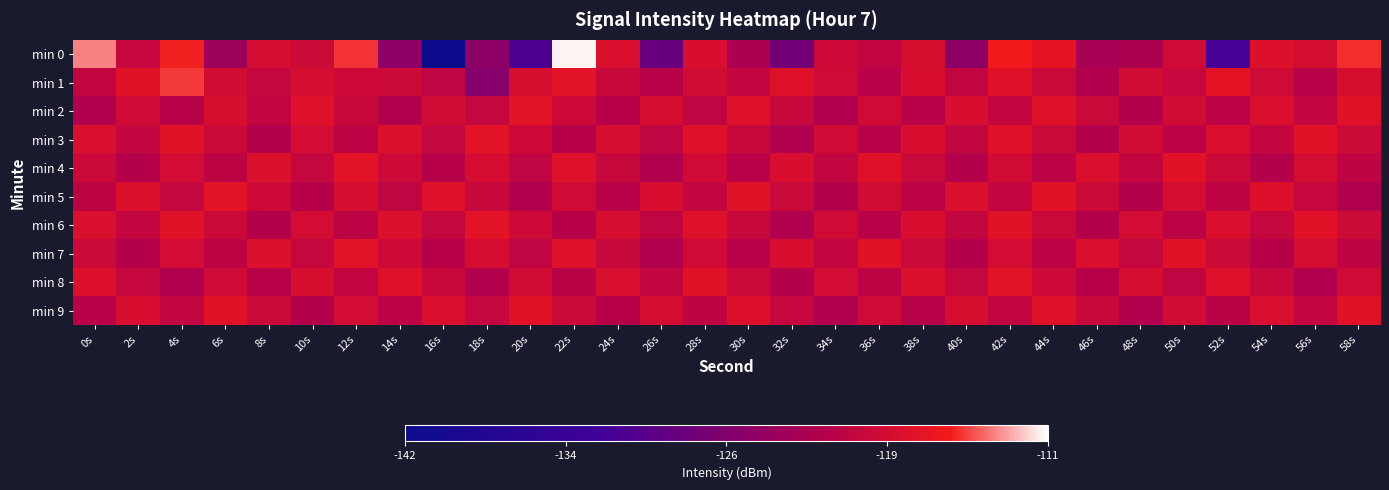

Reading right to left, extract all data points from this chart.

min 0: 58s=-115.3	56s=-118.7	54s=-117.8	52s=-132.0	50s=-119.1	48s=-122.5	46s=-122.8	44s=-116.9	42s=-115.8	40s=-125.5	38s=-118.5	36s=-120.6	34s=-119.3	32s=-127.8	30s=-122.5	28s=-118.3	26s=-129.0	24s=-118.1	22s=-111.3	20s=-131.6	18s=-125.3	16s=-141.9	14s=-125.2	12s=-115.2	10s=-119.4	8s=-118.6	6s=-124.0	4s=-115.6	2s=-120.0	0s=-113.6
min 1: 58s=-118.4	56s=-121.3	54s=-119.2	52s=-117.1	50s=-120.0	48s=-118.9	46s=-121.8	44s=-119.7	42s=-117.6	40s=-120.5	38s=-118.3	36s=-121.2	34s=-119.1	32s=-117.7	30s=-120.2	28s=-118.9	26s=-121.3	24s=-119.9	22s=-117.2	20s=-118.4	18s=-126.1	16s=-120.6	14s=-119.4	12s=-119.3	10s=-118.6	8s=-120.1	6s=-118.9	4s=-115.0	2s=-117.5	0s=-120.5
min 2: 58s=-117.3	56s=-120.2	54s=-118.1	52s=-121.0	50s=-118.9	48s=-121.8	46s=-119.7	44s=-117.5	42s=-120.4	40s=-118.3	38s=-121.2	36s=-119.1	34s=-122.0	32s=-119.9	30s=-117.8	28s=-120.7	26s=-118.5	24s=-121.4	22s=-119.3	20s=-117.2	18s=-120.1	16s=-119.0	14s=-121.9	12s=-119.8	10s=-117.7	8s=-120.6	6s=-118.4	4s=-121.3	2s=-119.2	0s=-122.1
min 3: 58s=-119.4	56s=-117.3	54s=-120.2	52s=-118.1	50s=-121.0	48s=-118.9	46s=-121.8	44s=-119.7	42s=-117.5	40s=-120.4	38s=-118.3	36s=-121.2	34s=-119.1	32s=-122.0	30s=-119.9	28s=-117.8	26s=-120.7	24s=-118.6	22s=-121.4	20s=-119.3	18s=-117.2	16s=-120.1	14s=-118.0	12s=-120.9	10s=-118.8	8s=-121.7	6s=-119.6	4s=-117.5	2s=-120.3	0s=-118.2
min 4: 58s=-120.8	56s=-118.7	54s=-121.5	52s=-119.4	50s=-117.3	48s=-120.2	46s=-118.1	44s=-121.0	42s=-118.9	40s=-121.8	38s=-119.7	36s=-117.5	34s=-120.4	32s=-118.3	30s=-121.2	28s=-119.1	26s=-122.0	24s=-119.9	22s=-117.8	20s=-120.7	18s=-118.5	16s=-121.4	14s=-119.3	12s=-117.2	10s=-120.1	8s=-118.0	6s=-120.9	4s=-118.8	2s=-121.7	0s=-119.5
min 5: 58s=-122.1	56s=-120.0	54s=-117.9	52s=-120.8	50s=-118.6	48s=-121.5	46s=-119.4	44s=-117.3	42s=-120.2	40s=-118.1	38s=-121.0	36s=-118.9	34s=-121.8	32s=-119.7	30s=-117.5	28s=-120.4	26s=-118.3	24s=-121.2	22s=-119.1	20s=-122.0	18s=-119.9	16s=-117.8	14s=-120.7	12s=-118.5	10s=-121.4	8s=-119.3	6s=-117.2	4s=-120.1	2s=-118.0	0s=-120.9
min 6: 58s=-119.4	56s=-117.3	54s=-120.2	52s=-118.1	50s=-121.0	48s=-118.9	46s=-121.8	44s=-119.6	42s=-117.5	40s=-120.4	38s=-118.3	36s=-121.2	34s=-119.1	32s=-122.0	30s=-119.9	28s=-117.8	26s=-120.6	24s=-118.5	22s=-121.4	20s=-119.3	18s=-117.2	16s=-120.1	14s=-118.0	12s=-120.9	10s=-118.8	8s=-121.6	6s=-119.5	4s=-117.4	2s=-120.3	0s=-118.2
min 7: 58s=-120.8	56s=-118.6	54s=-121.5	52s=-119.4	50s=-117.3	48s=-120.2	46s=-118.1	44s=-121.0	42s=-118.9	40s=-121.8	38s=-119.6	36s=-117.5	34s=-120.4	32s=-118.3	30s=-121.2	28s=-119.1	26s=-122.0	24s=-119.9	22s=-117.8	20s=-120.6	18s=-118.5	16s=-121.4	14s=-119.3	12s=-117.2	10s=-120.1	8s=-118.0	6s=-120.9	4s=-118.8	2s=-121.6	0s=-119.5
min 8: 58s=-119.1	56s=-122.0	54s=-119.9	52s=-117.8	50s=-120.6	48s=-118.5	46s=-121.4	44s=-119.3	42s=-117.2	40s=-120.1	38s=-118.0	36s=-120.9	34s=-118.8	32s=-121.6	30s=-119.5	28s=-117.4	26s=-120.3	24s=-118.2	22s=-121.1	20s=-119.0	18s=-121.9	16s=-119.8	14s=-117.6	12s=-120.5	10s=-118.4	8s=-121.3	6s=-119.2	4s=-122.1	2s=-120.0	0s=-117.9
min 9: 58s=-117.4	56s=-120.3	54s=-118.2	52s=-121.1	50s=-119.0	48s=-121.9	46s=-119.7	44s=-117.6	42s=-120.5	40s=-118.4	38s=-121.3	36s=-119.2	34s=-122.1	32s=-120.0	30s=-117.9	28s=-120.7	26s=-118.6	24s=-121.5	22s=-119.4	20s=-117.3	18s=-120.2	16s=-118.1	14s=-121.0	12s=-118.9	10s=-121.7	8s=-119.6	6s=-117.5	4s=-120.4	2s=-118.3	0s=-121.2